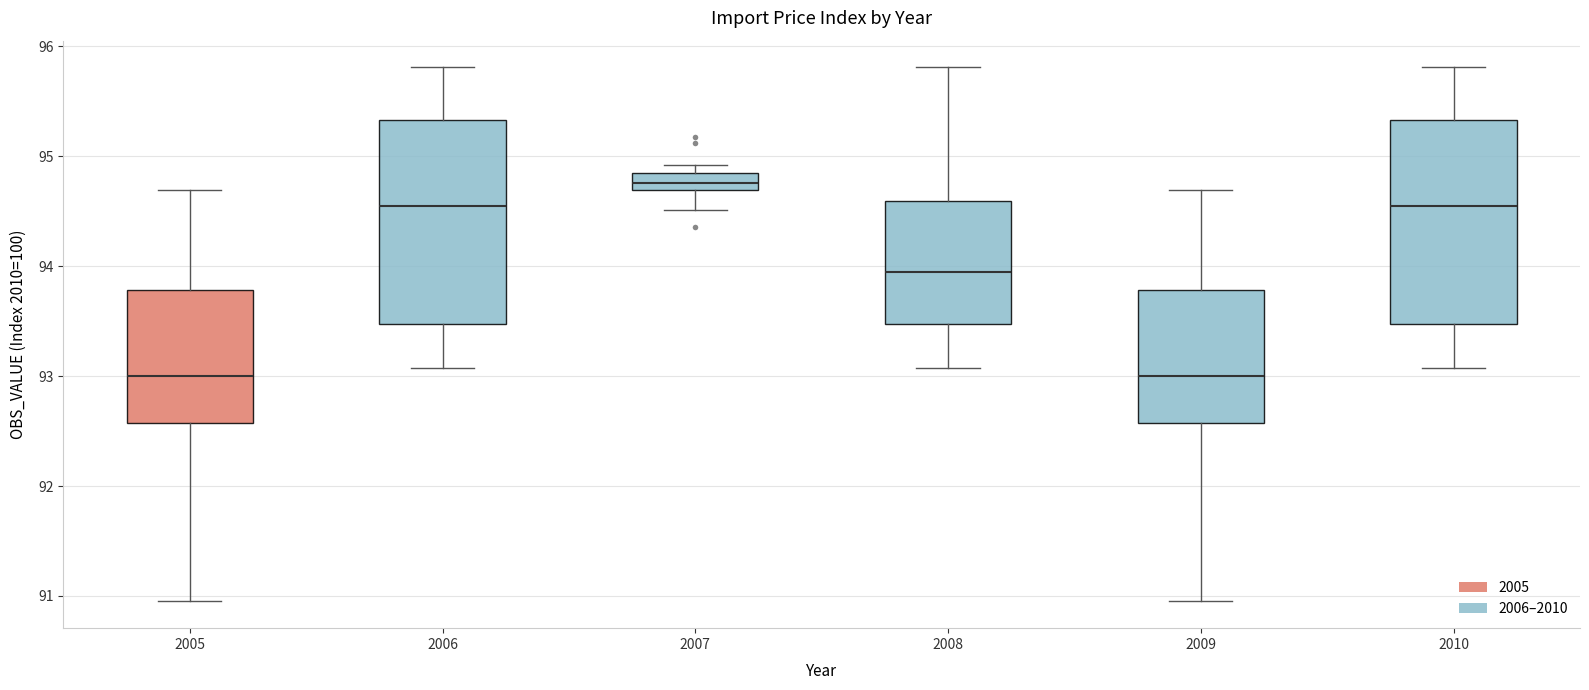

Where does the lower whisker of the box at x = 2009 end on the y-axis? The values are not printed on the chart, so give them approximately, as read against the axis.

91.0